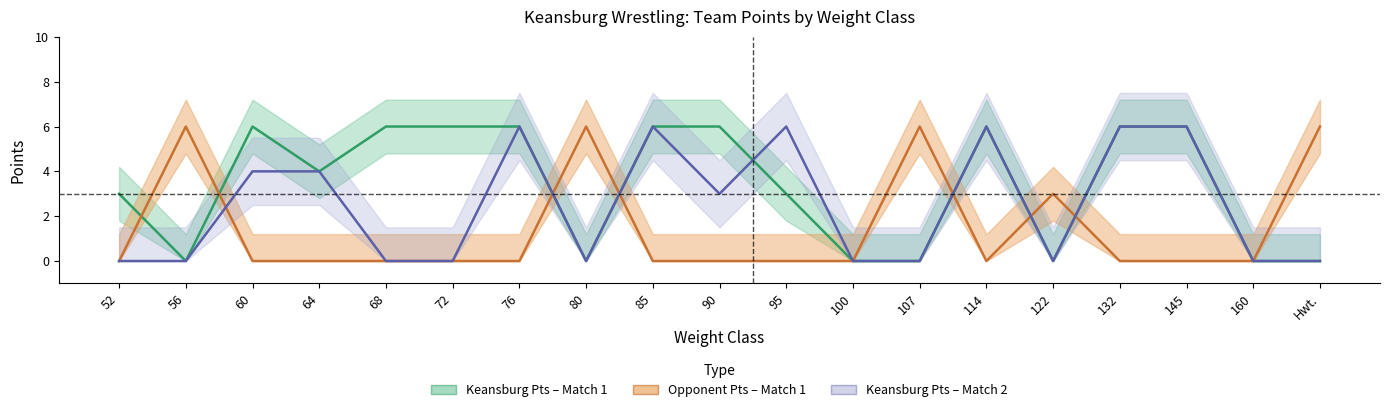

Where is Opponent Pts – Match 1 nearest to the value 3?

122